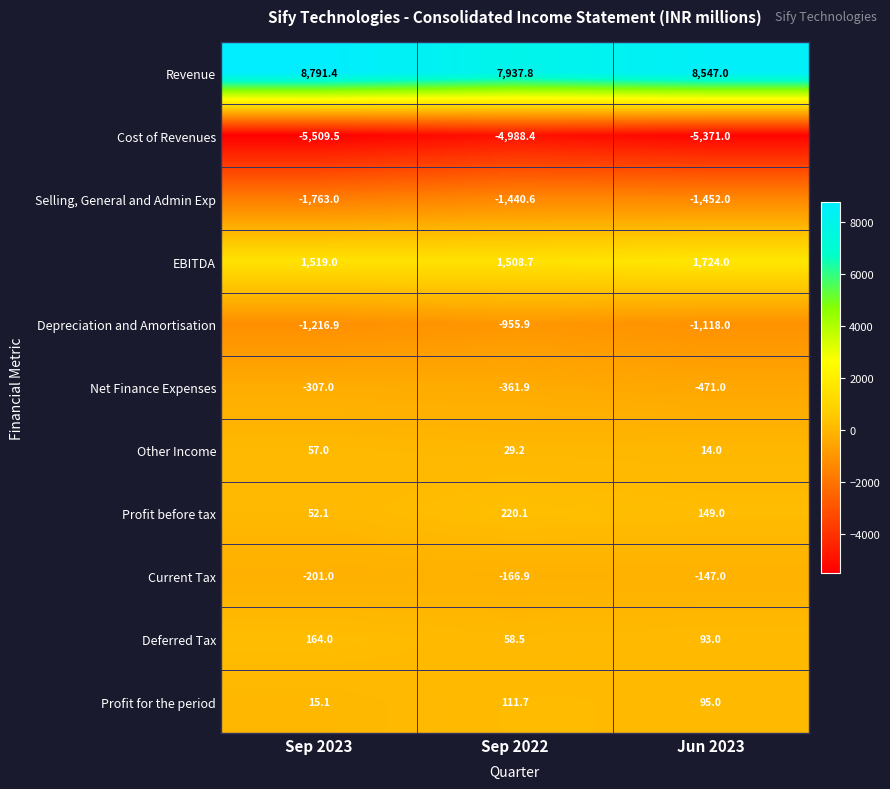

What is the smallest value displayed?

-5509.5